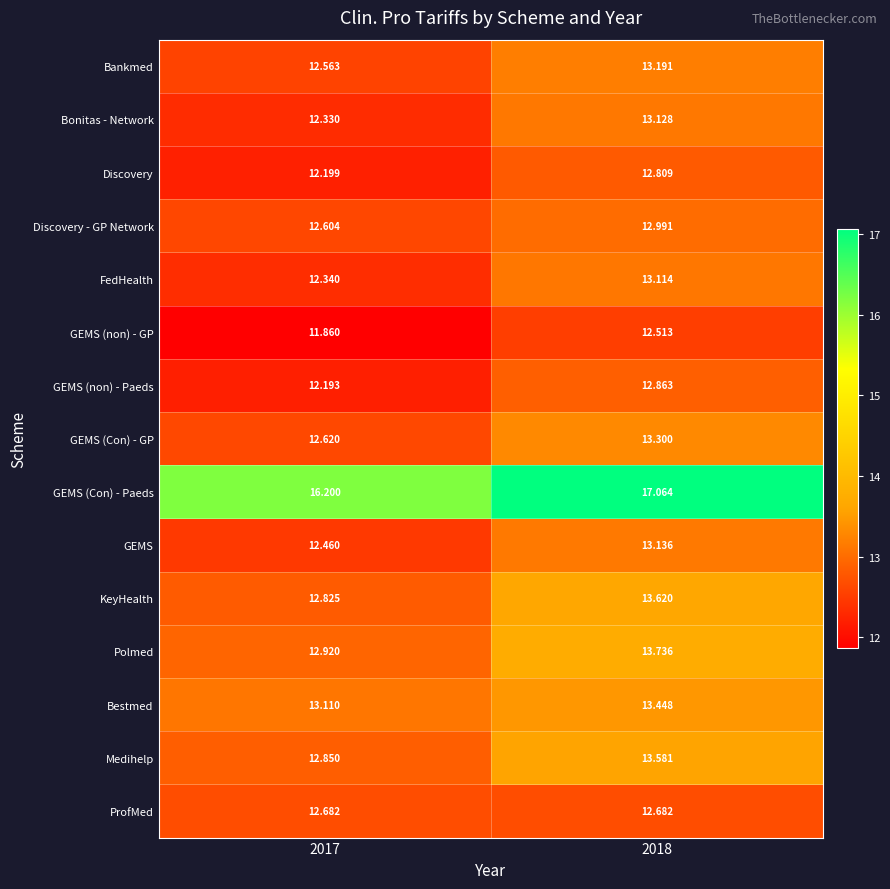

What is the difference between the highest and lowest values at 2018?

4.6